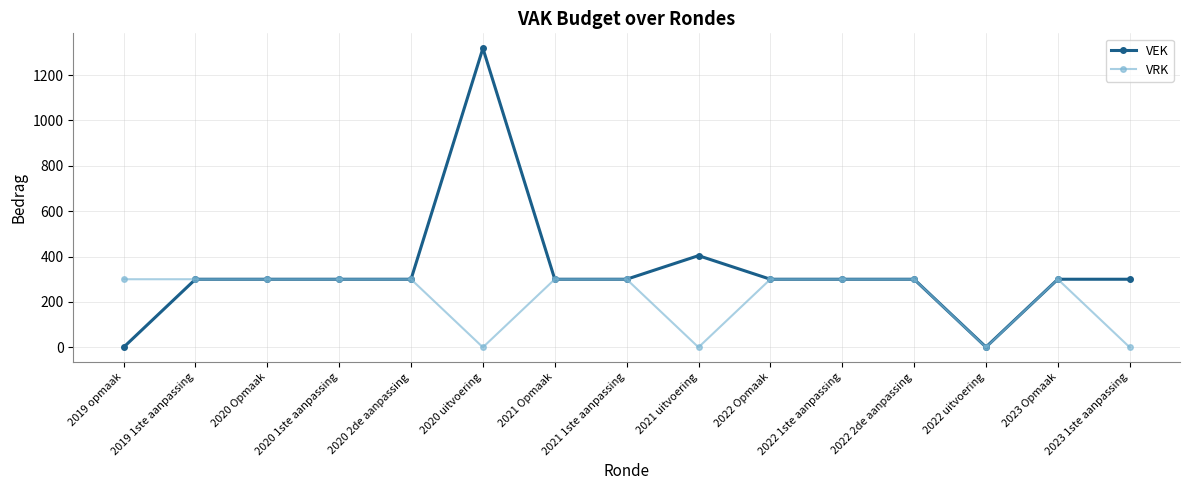

How many lines are shown in the chart?

2